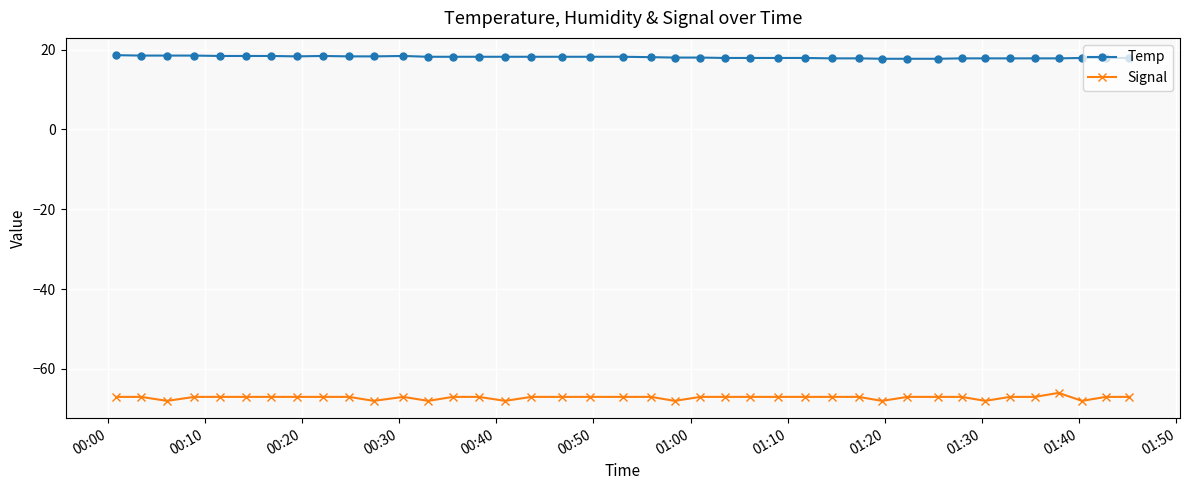

How many series are shown in this chart?

2